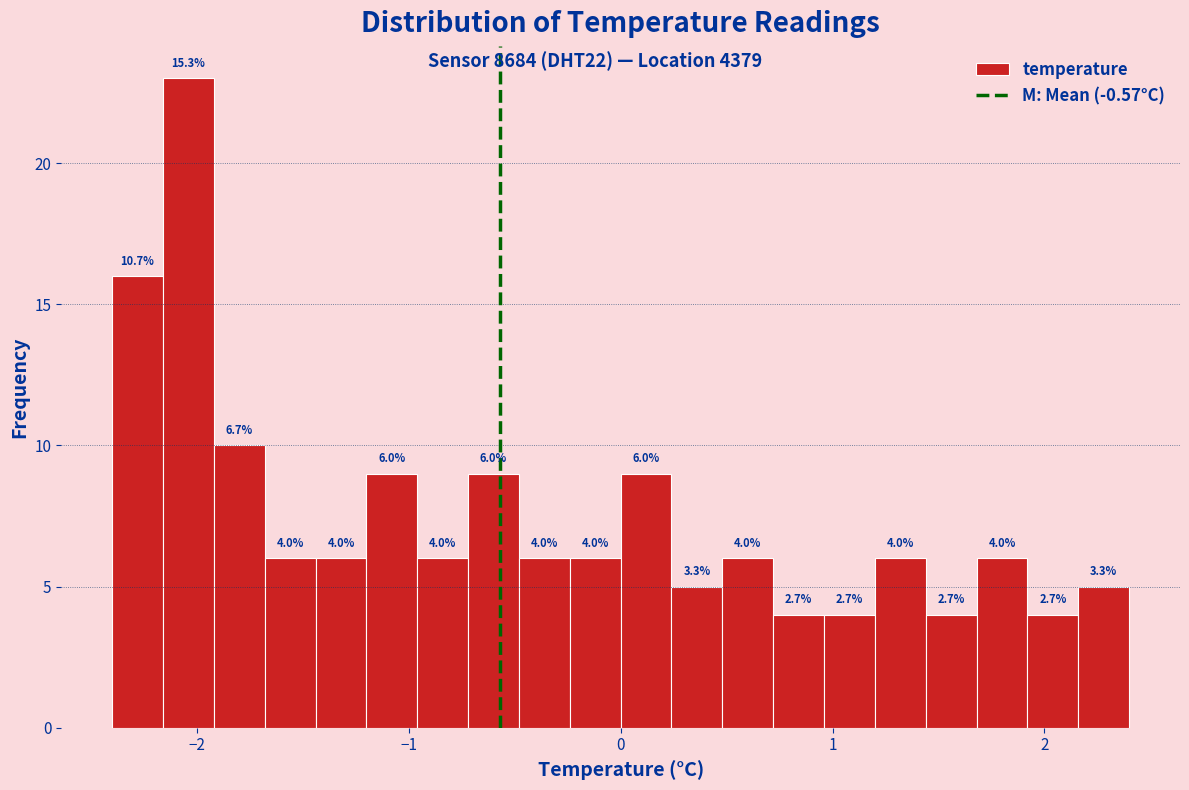

Around what value on the x-axis is the tallest bar? Give the approximate position of its centre, as read against the axis.

-2.0